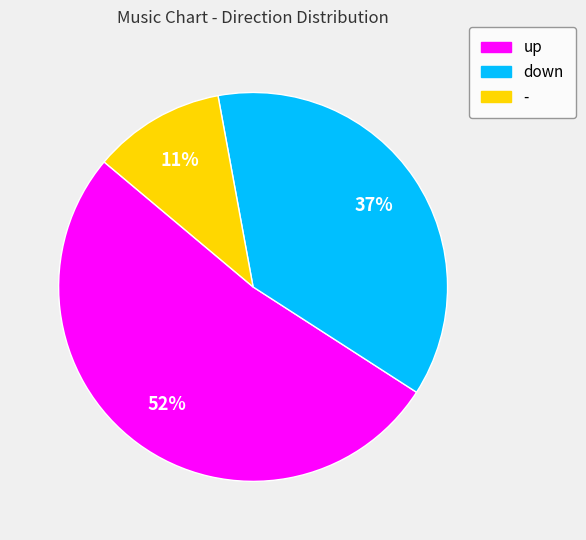

Which category has the biggest portion of the pie?

up